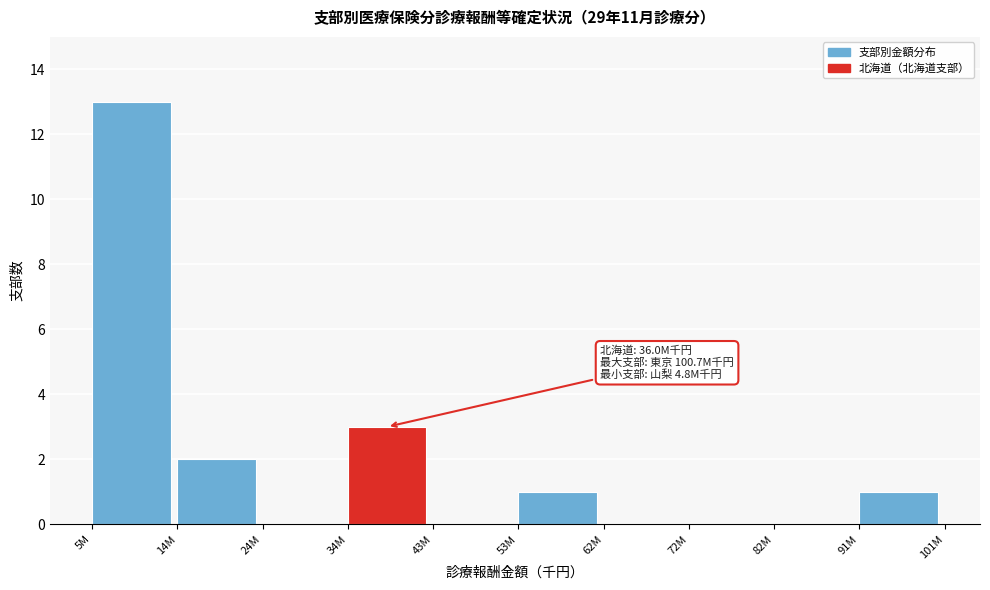

Reading left to right, transcribe all the data shown in this chart.

5M=13	14M=2	24M=0	34M=3	43M=0	53M=1	62M=0	72M=0	82M=0	91M=1